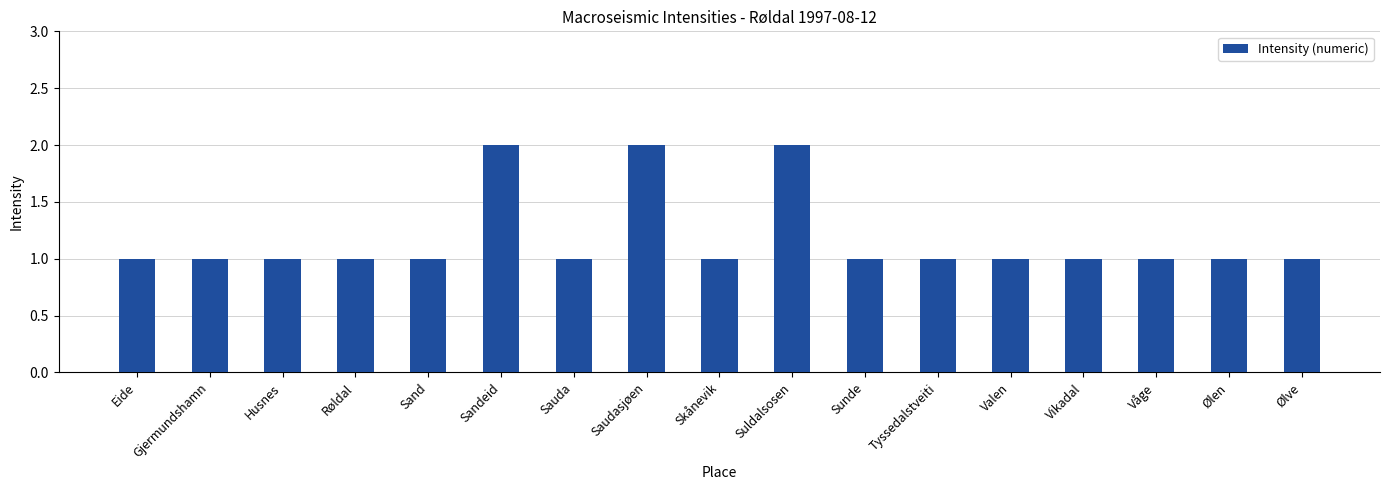

Reading left to right, transcribe all the data shown in this chart.

Eide=1	Gjermundshamn=1	Husnes=1	Røldal=1	Sand=1	Sandeid=2	Sauda=1	Saudasjøen=2	Skånevik=1	Suldalsosen=2	Sunde=1	Tyssedalstveiti=1	Valen=1	Vikadal=1	Våge=1	Ølen=1	Ølve=1